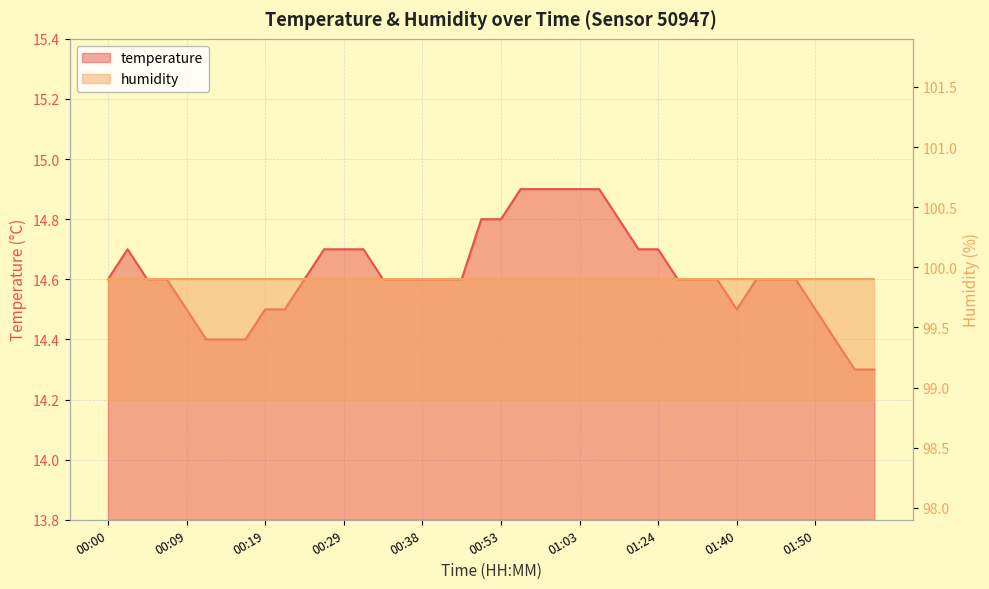

Is it true that the value at 00:29 is 24.5?

False